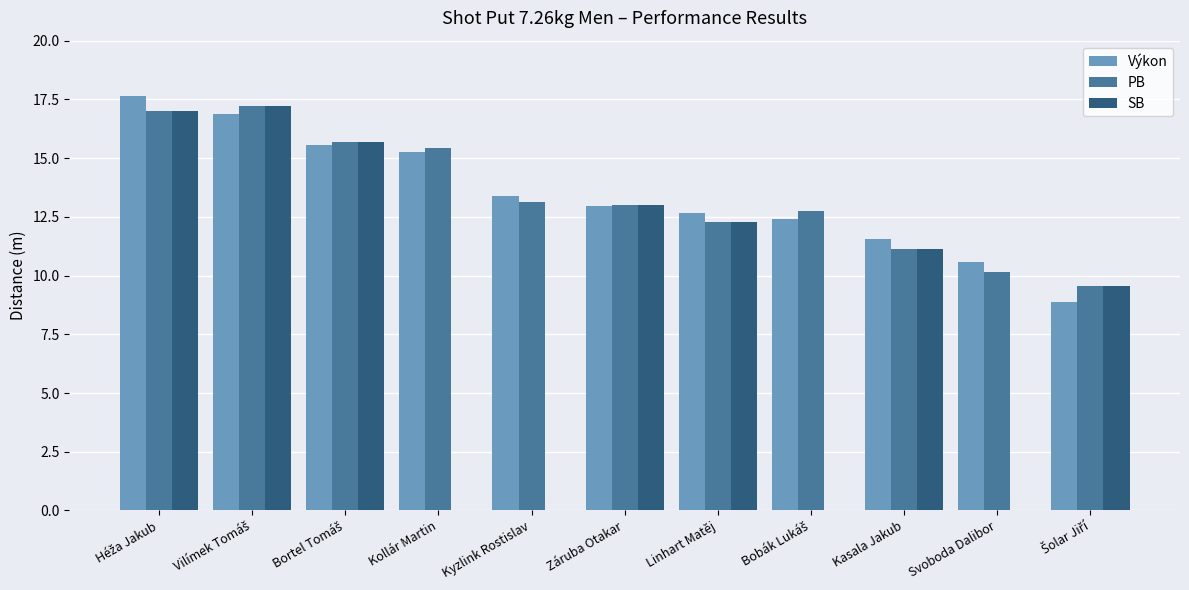

What is the total value across all series at Záruba Otakar?

39.0